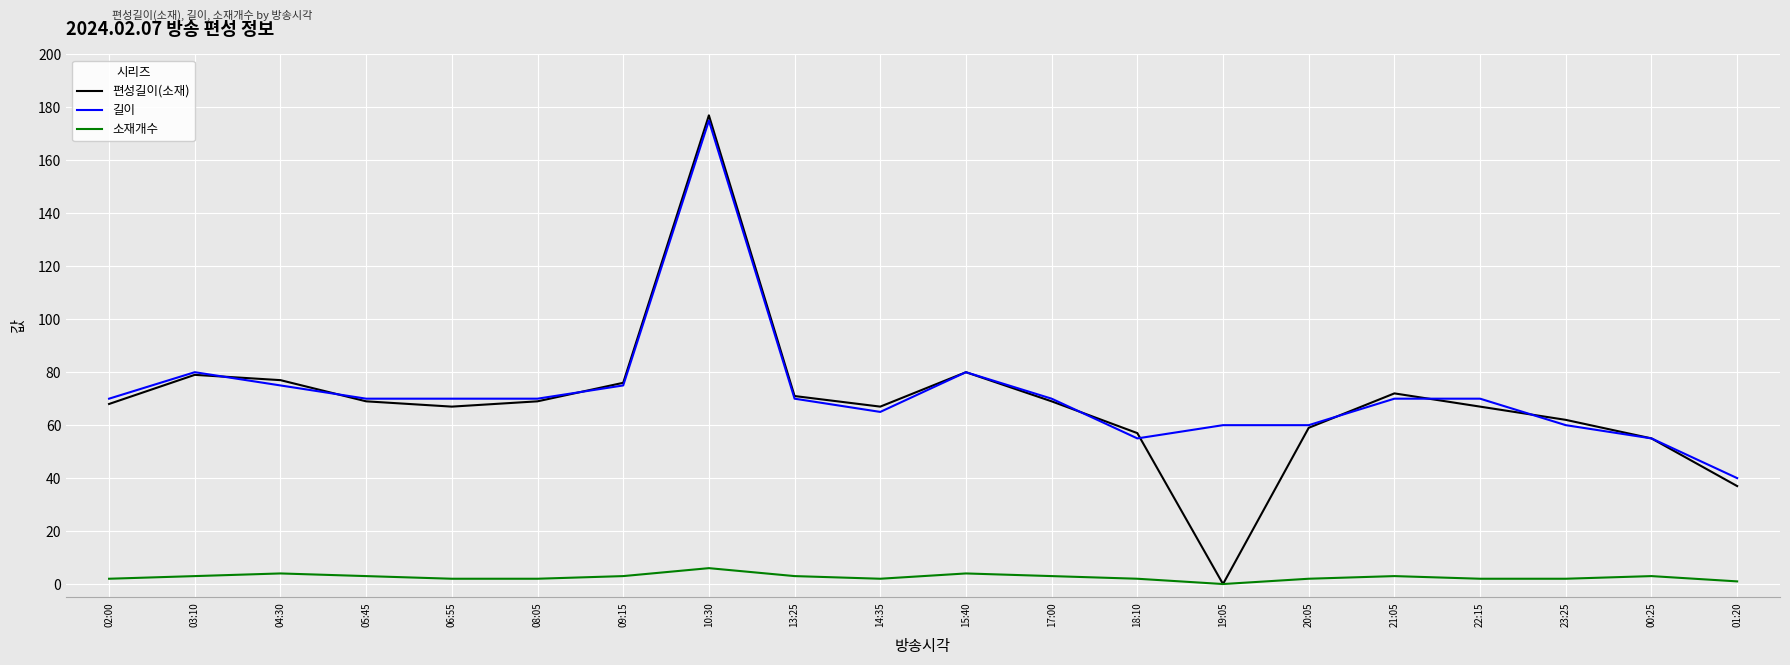

True or false: 편성길이(소재) has more than 2 points higher than both neighbors.

True